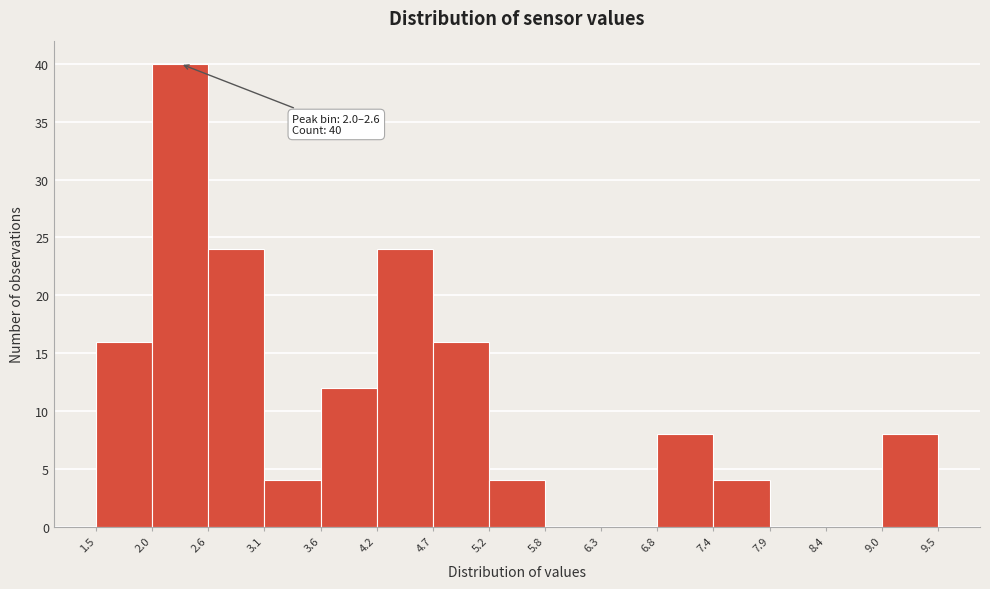

Over which range of the x-axis is the bar tallest?

2.0 to 2.6